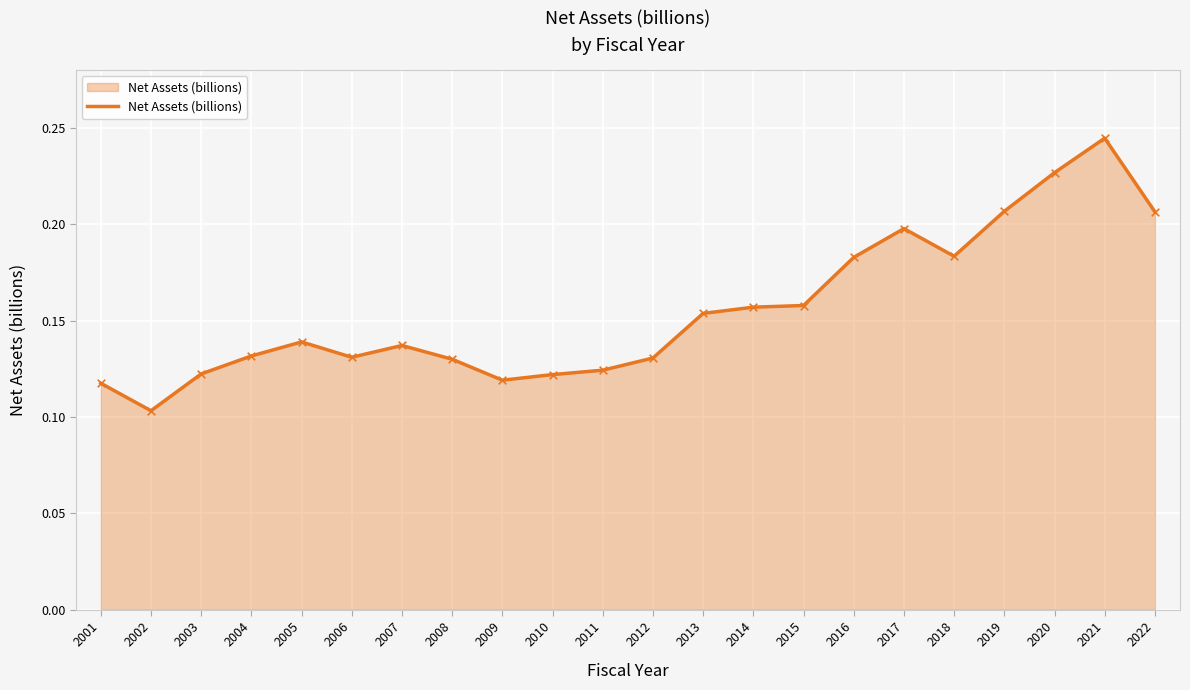

What is the change in value from 2001 to 2020?

+0.1